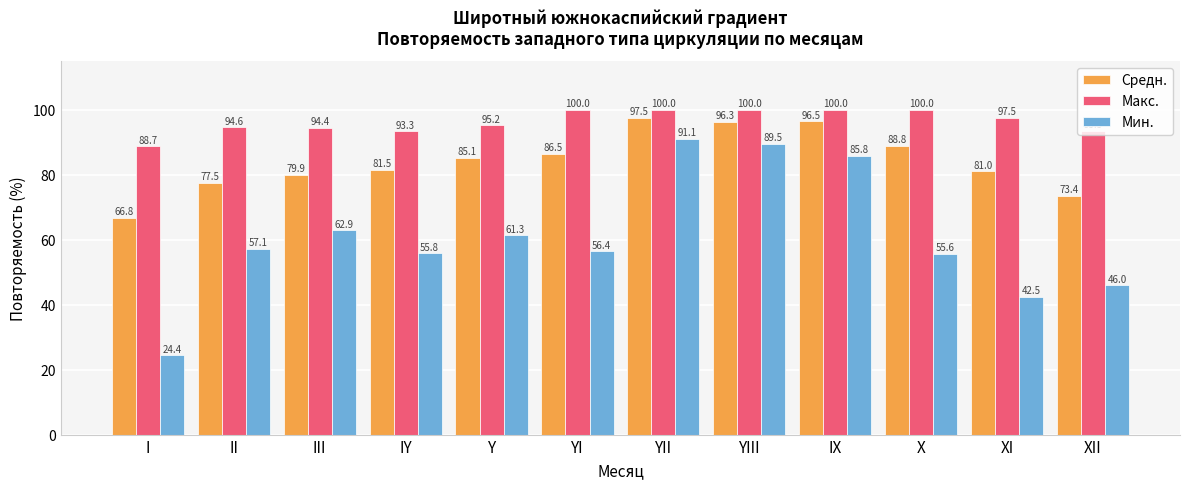

List the series in order of their peak value, lowest first.

Мин., Средн., Макс.